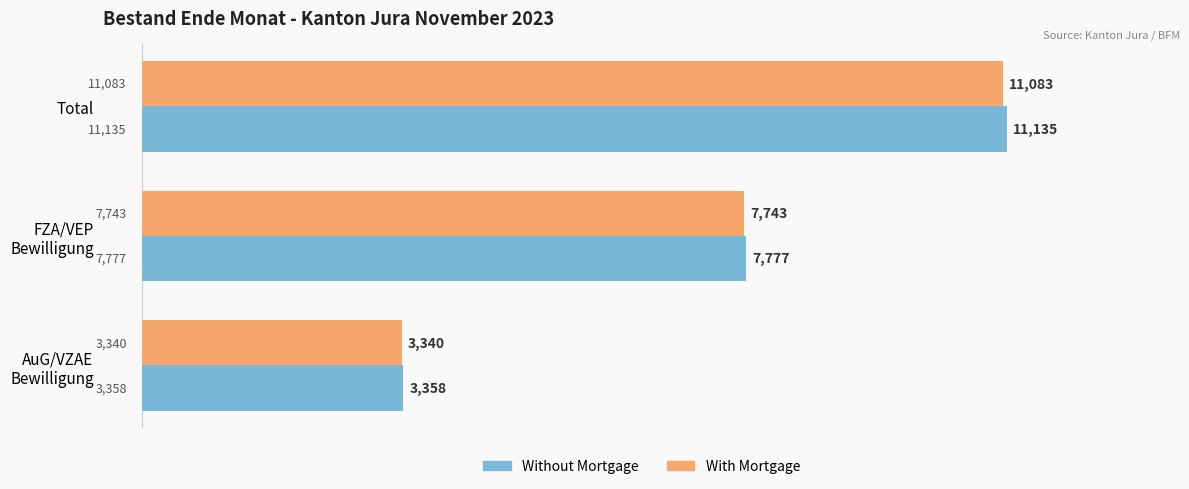

List the series in order of their overall mean, highest first.

Without Mortgage, With Mortgage